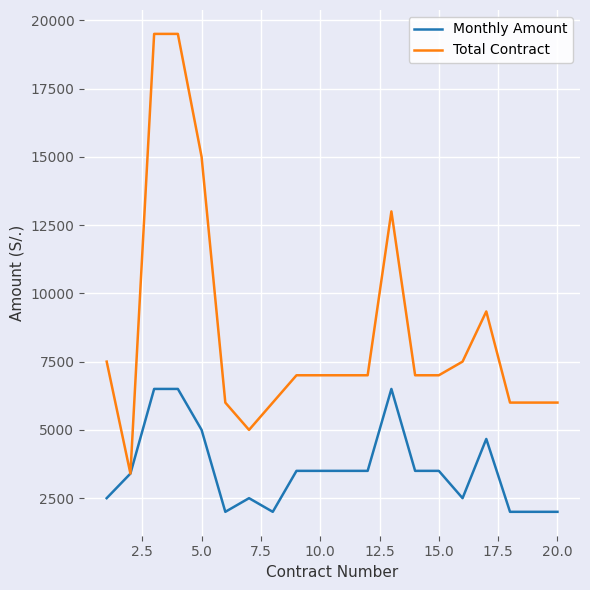

Which series has the widest spread of values?

Total Contract